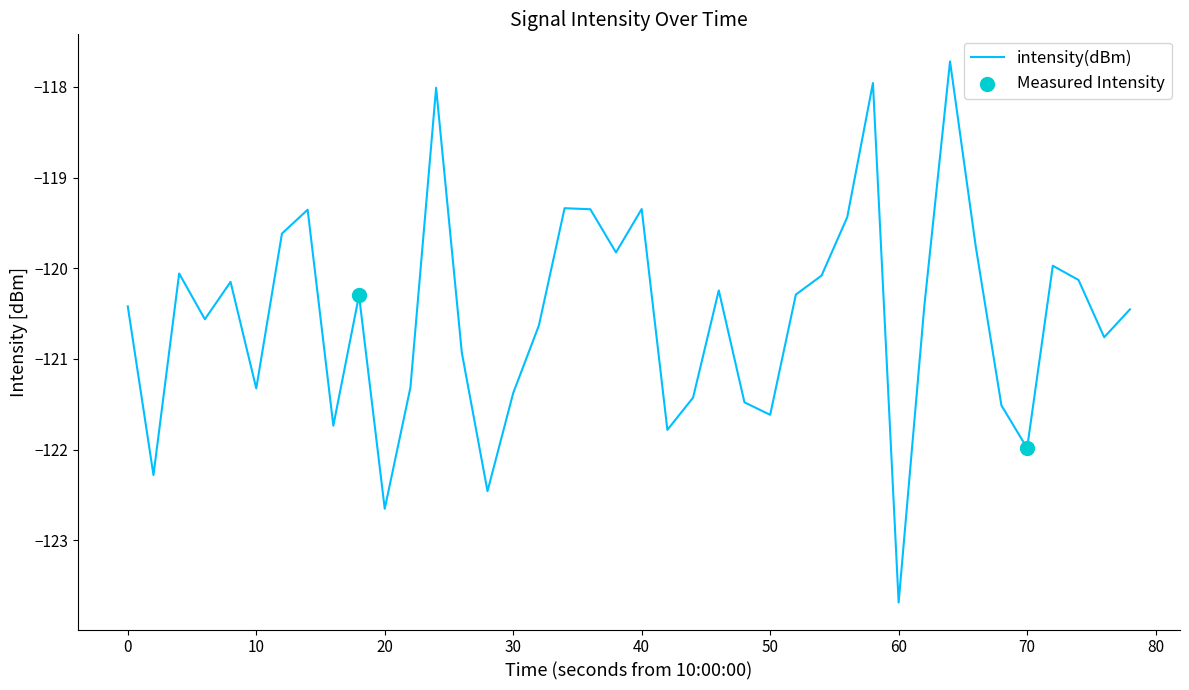

What is the smallest value displayed?

-123.7